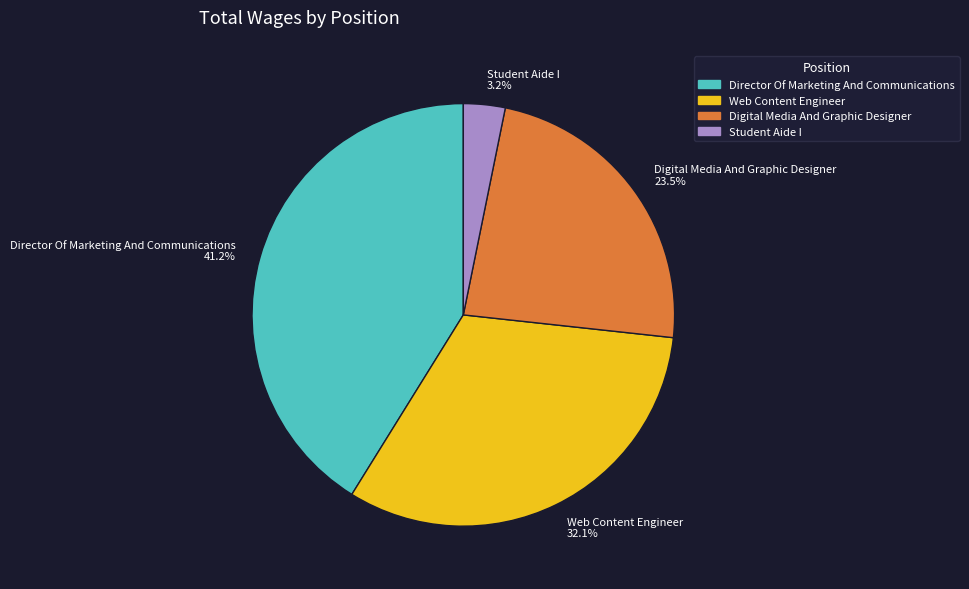

Is there any slice that represents more than half of the pie?

No